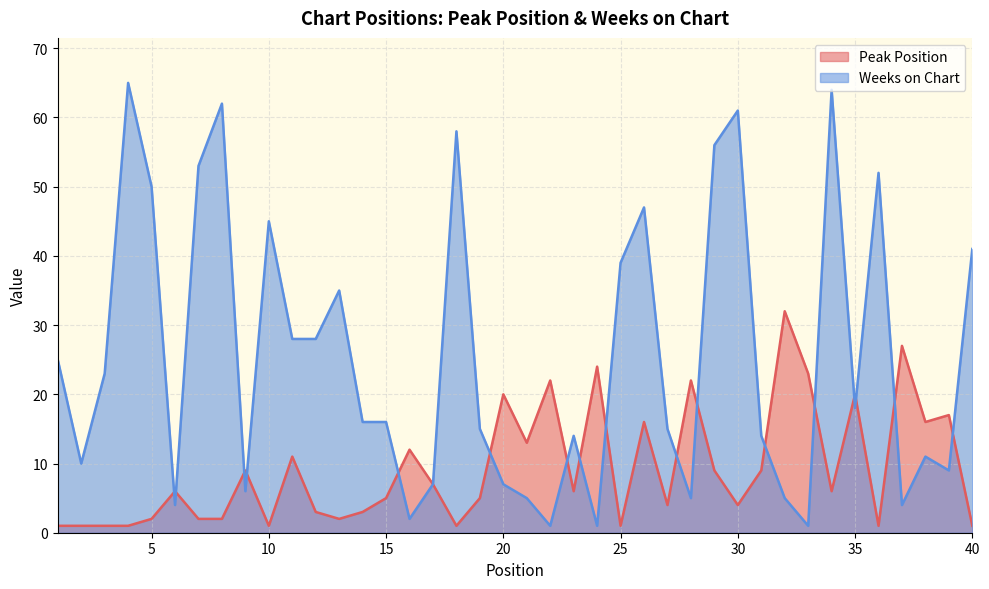

What is the difference between the second highest and minimum values in the Weeks on Chart series?

63